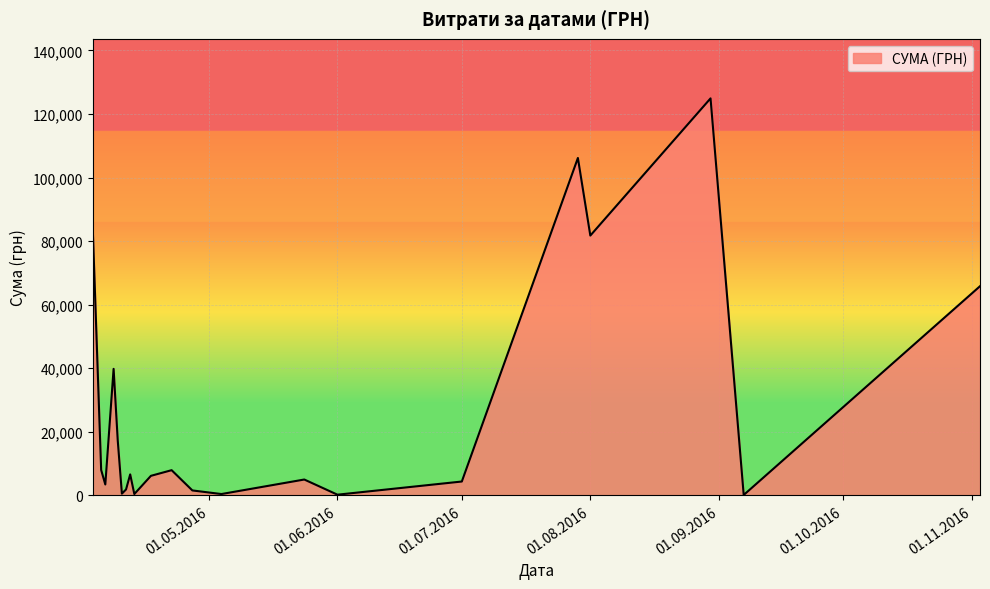

What is the difference between the maximum and minimum values?

124820.3